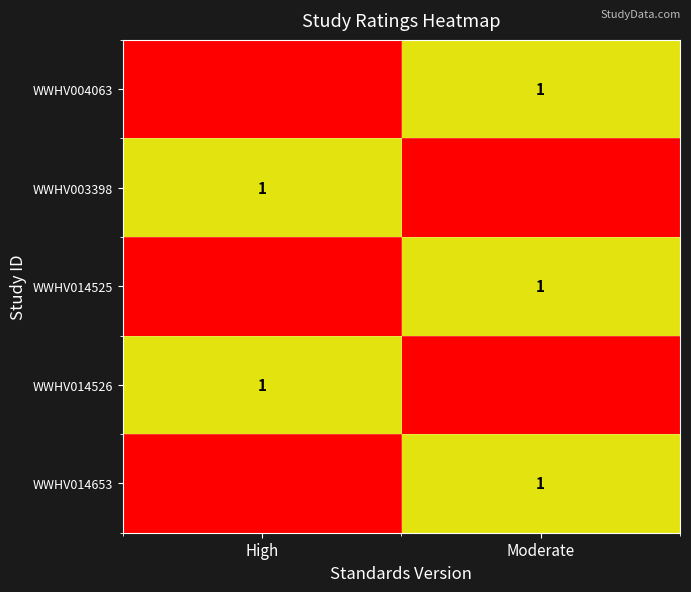

The value of WWHV014525 at Moderate is 0. True or false?

False